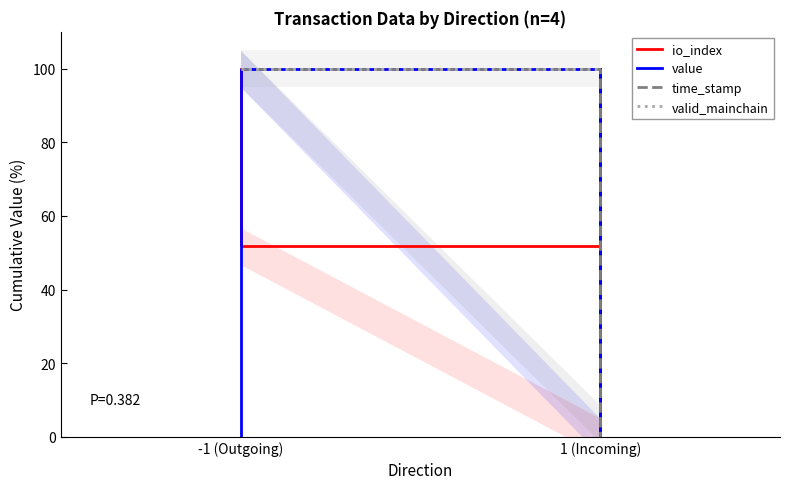

At which category is the sum across all series the highest?

-1 (Outgoing)